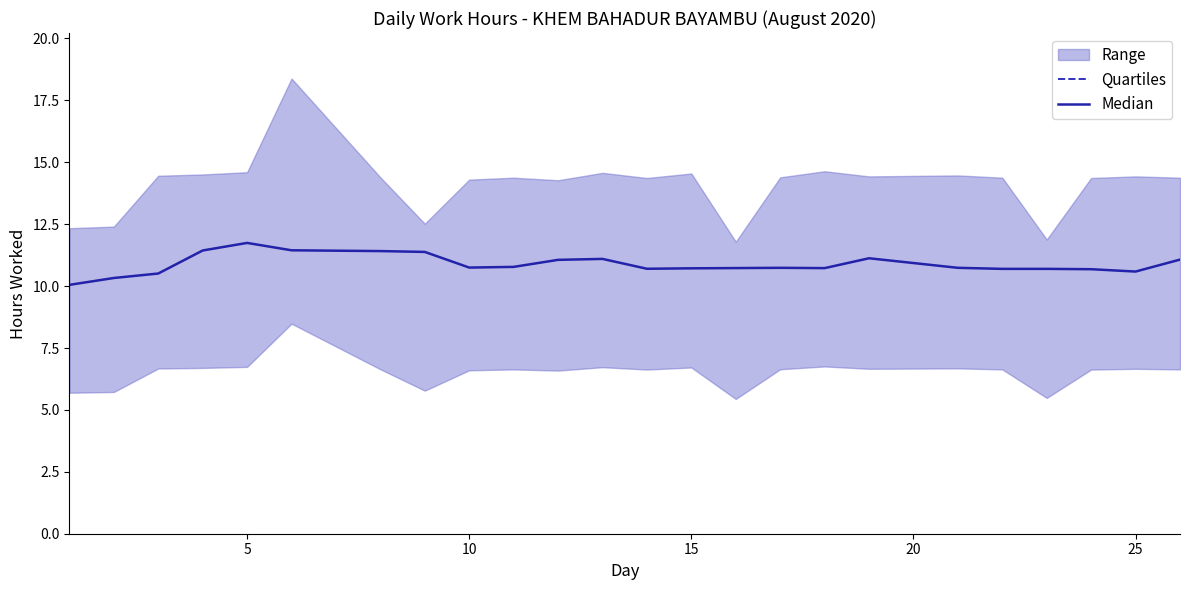

True or false: Quartiles and Median intersect in this chart.

False